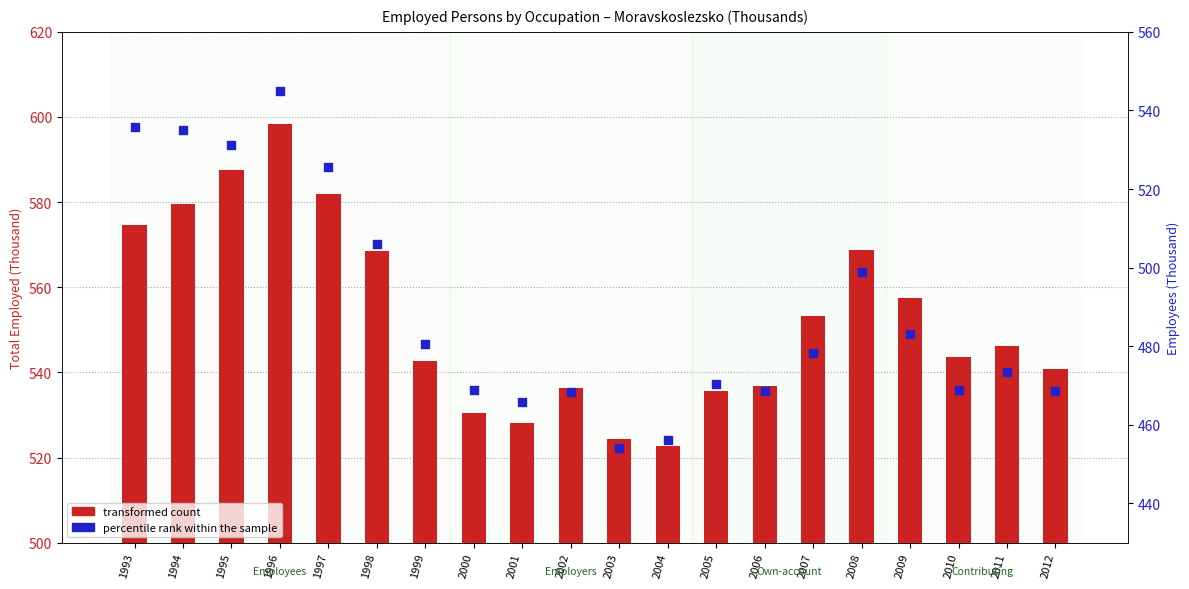

What is the total value across all series at 1994?

1114.7